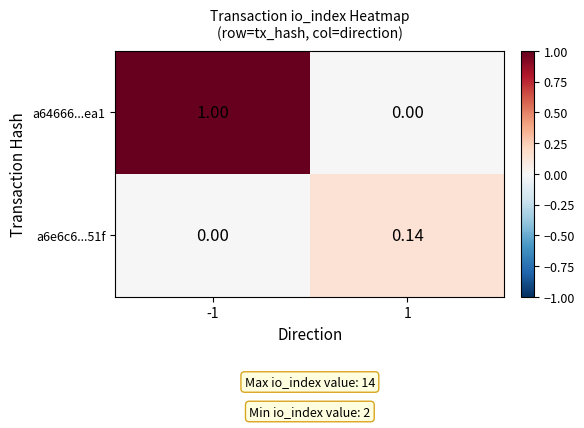

Is the value of a6e6c6...51f at 1 greater than the value of a64666...ea1 at 1?

Yes